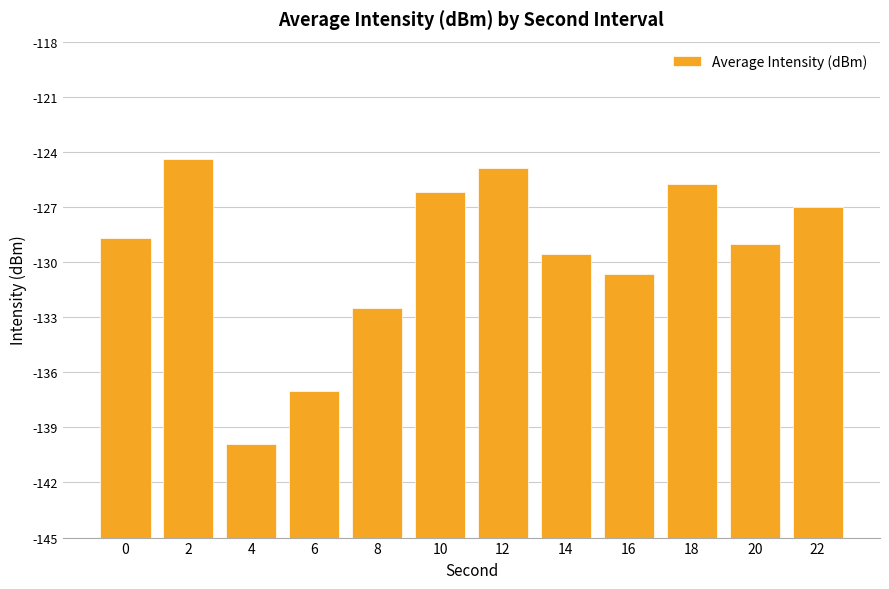

How many bars are there in total?

12